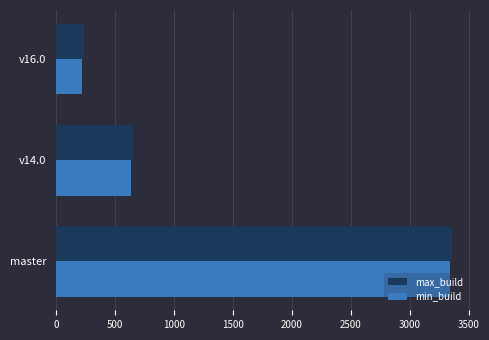

What is the sum of all min_build values?

4188